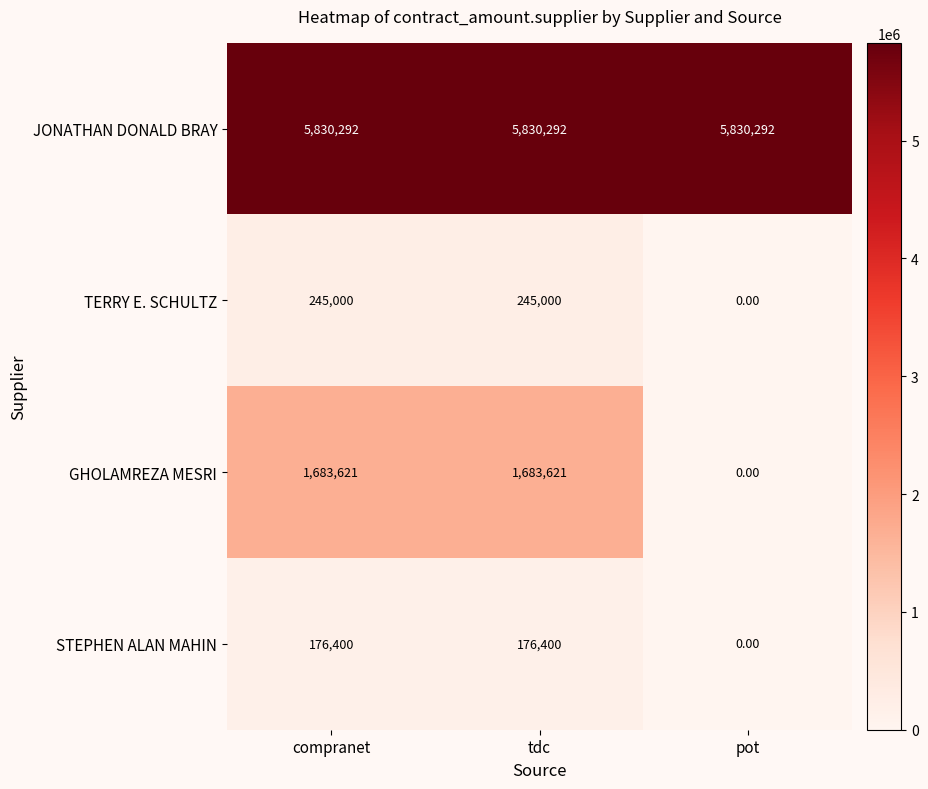

What is the average value of the JONATHAN DONALD BRAY series?

5830292